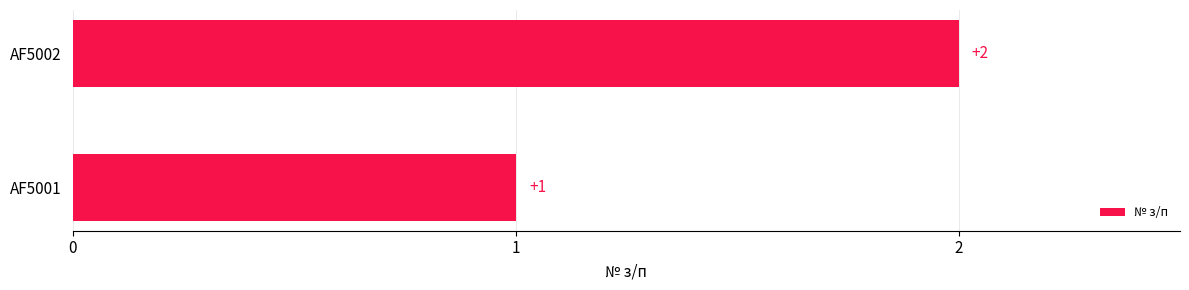

Rank the categories by value from lowest to highest.

AF5001, AF5002